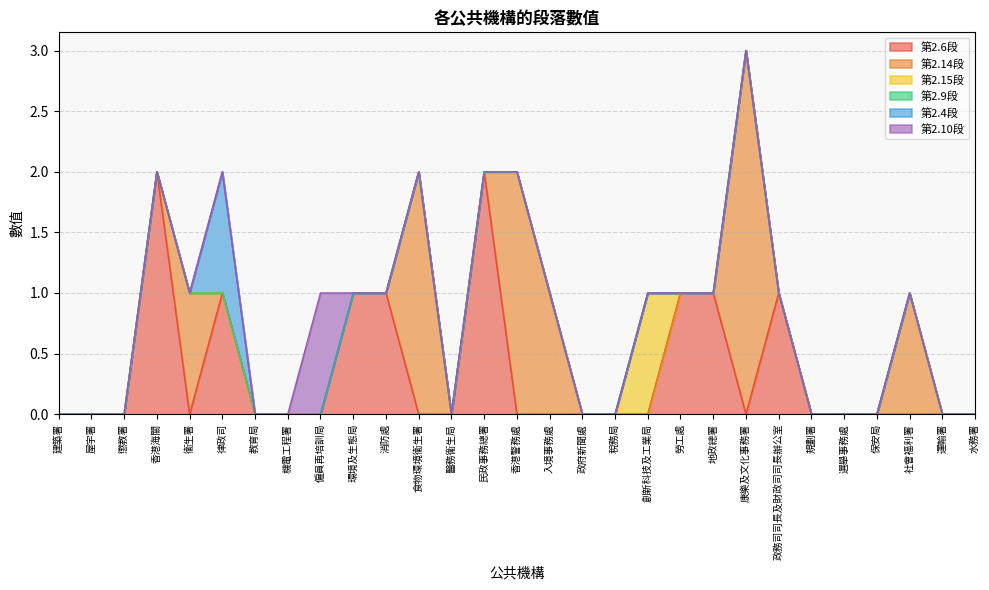

At which category is the sum across all series the highest?

康樂及文化事務署